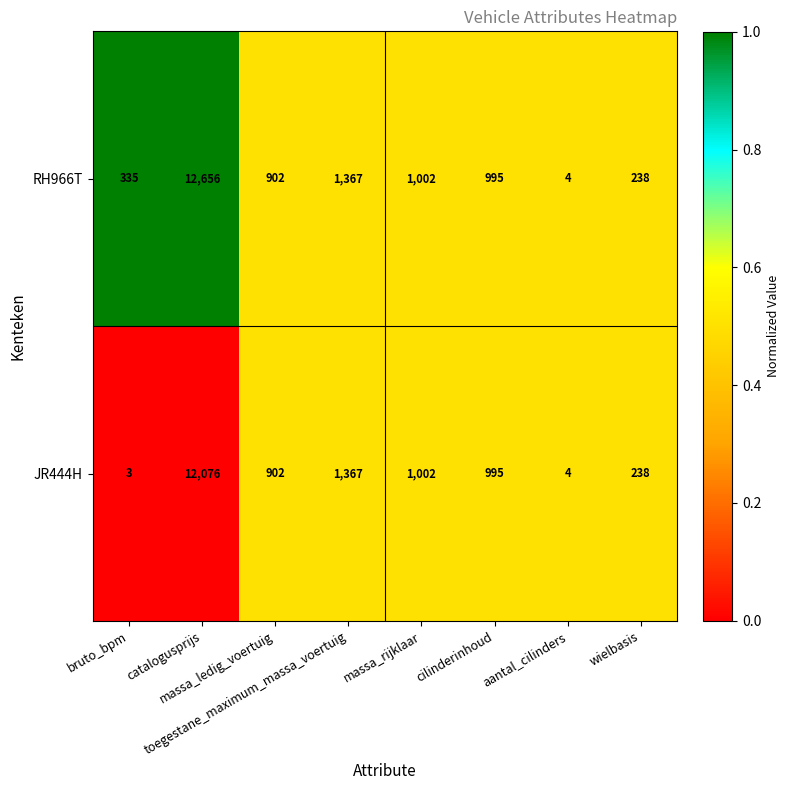

Rank the series by their average value, from highest to lowest.

RH966T, JR444H